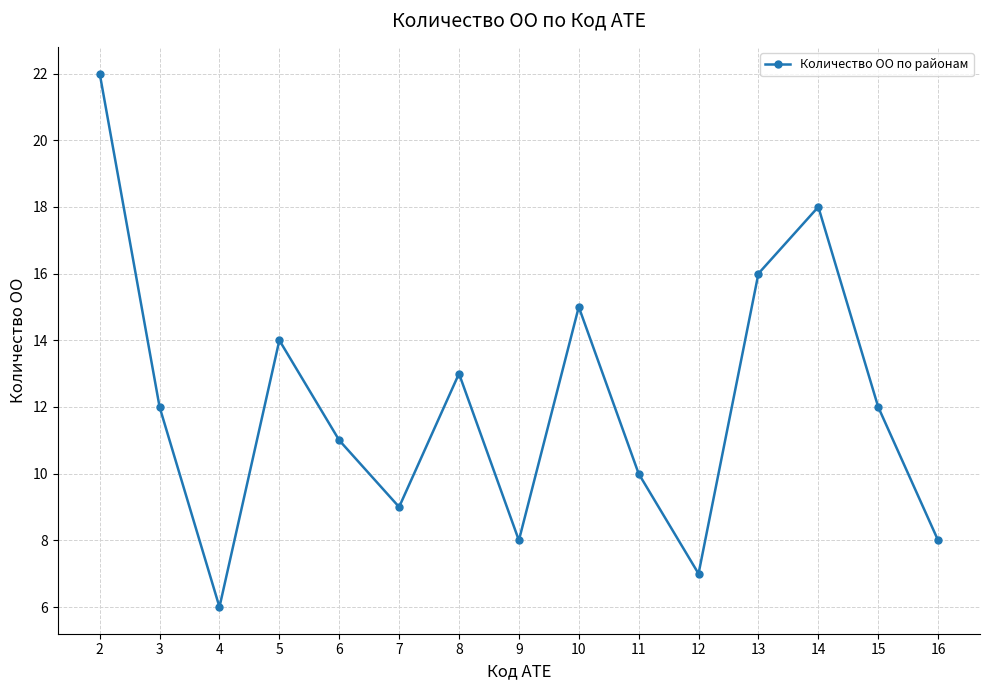

What is the difference between the values at 2 and 16?

14